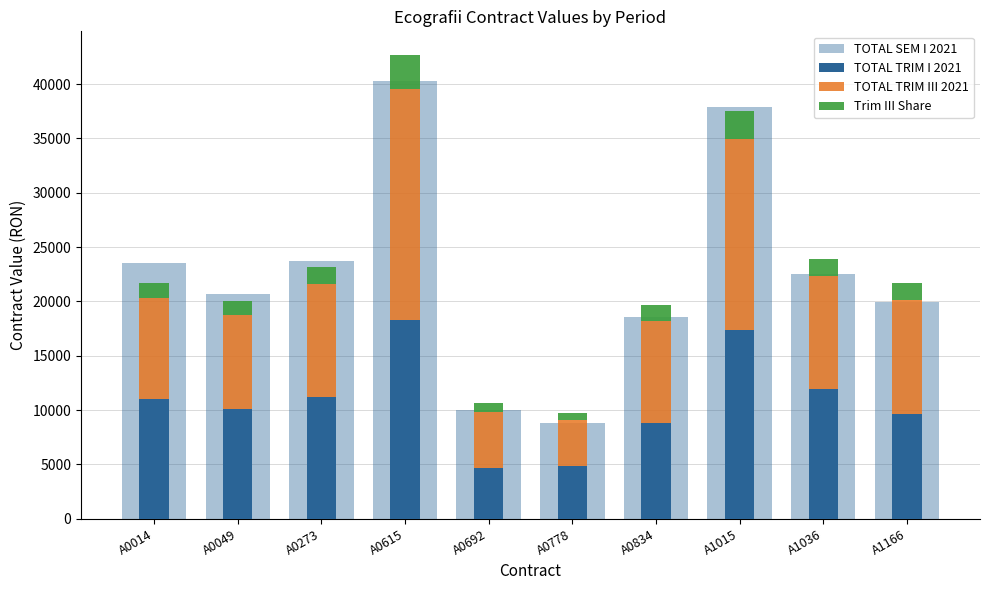

What is the difference between the Trim III Share values at A0692 and A0834?

630